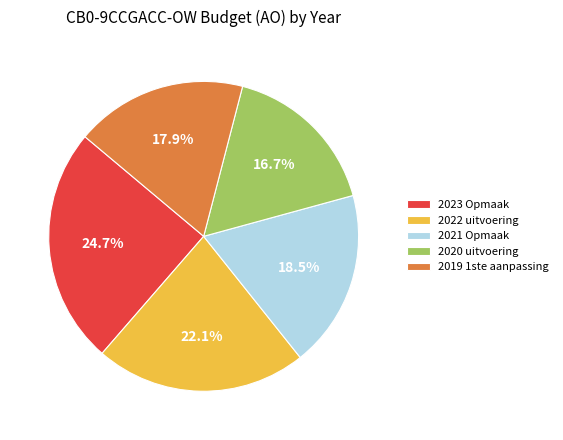

What portion of the pie excludes 2022 uitvoering?

77.9%